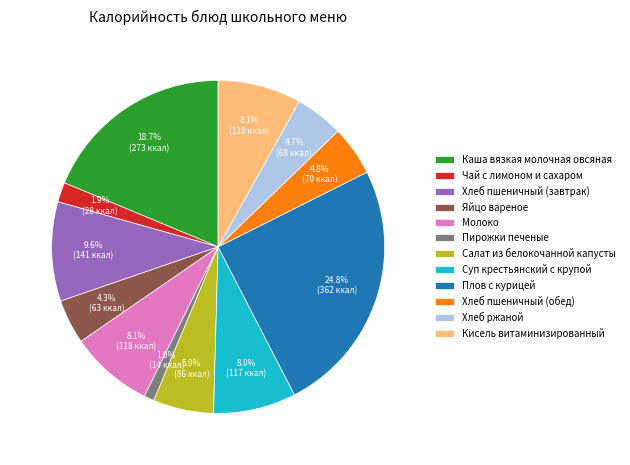

What percentage is the Хлеб пшеничный (обед) slice, to the nearest percent?

5%